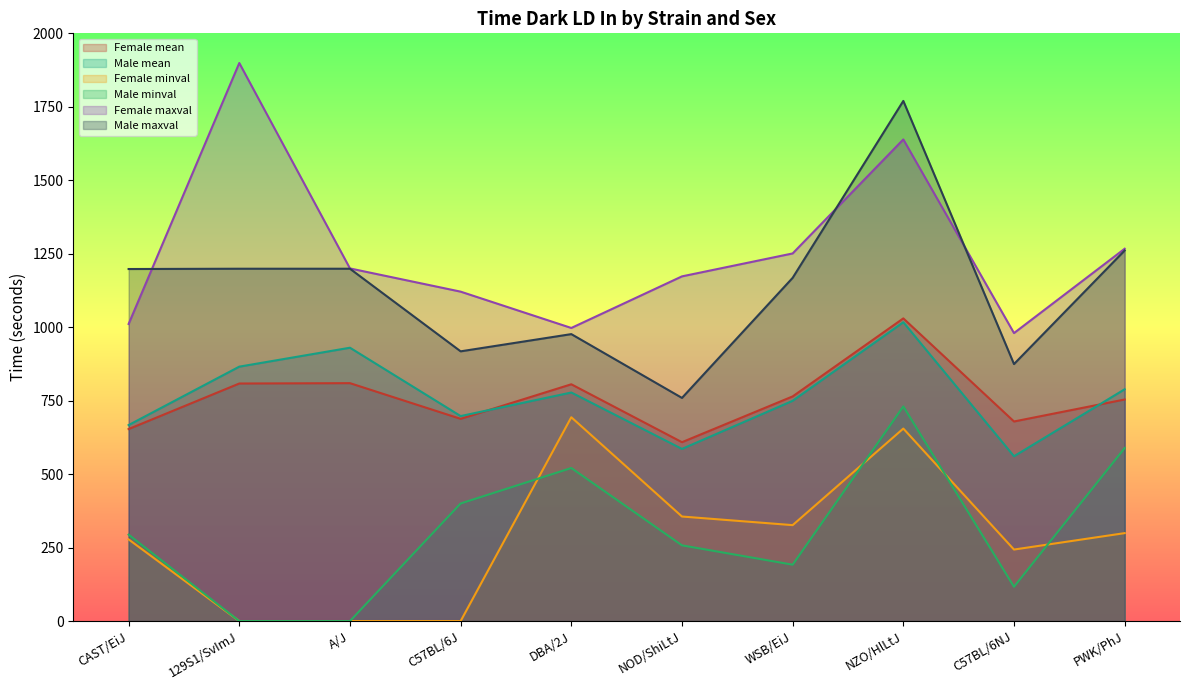

At how many categories does at least one series exceed 1414?

2